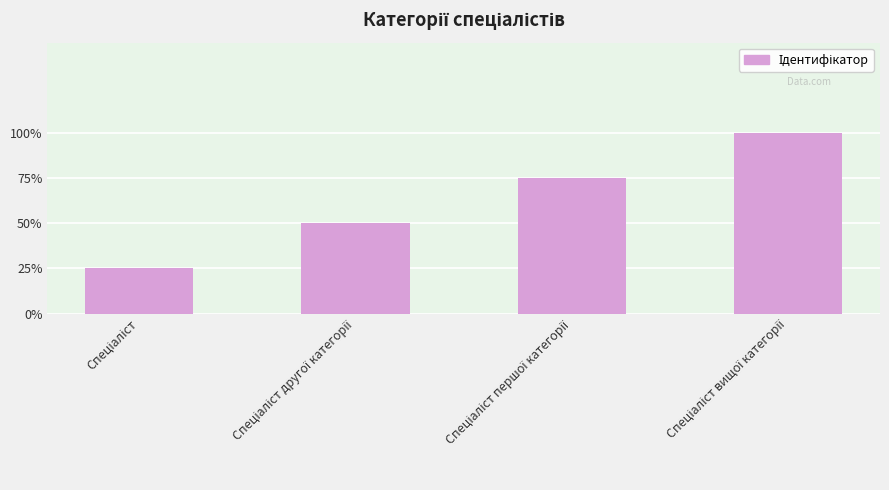

Which category has the highest value across all series?

Спеціаліст вищої категорії